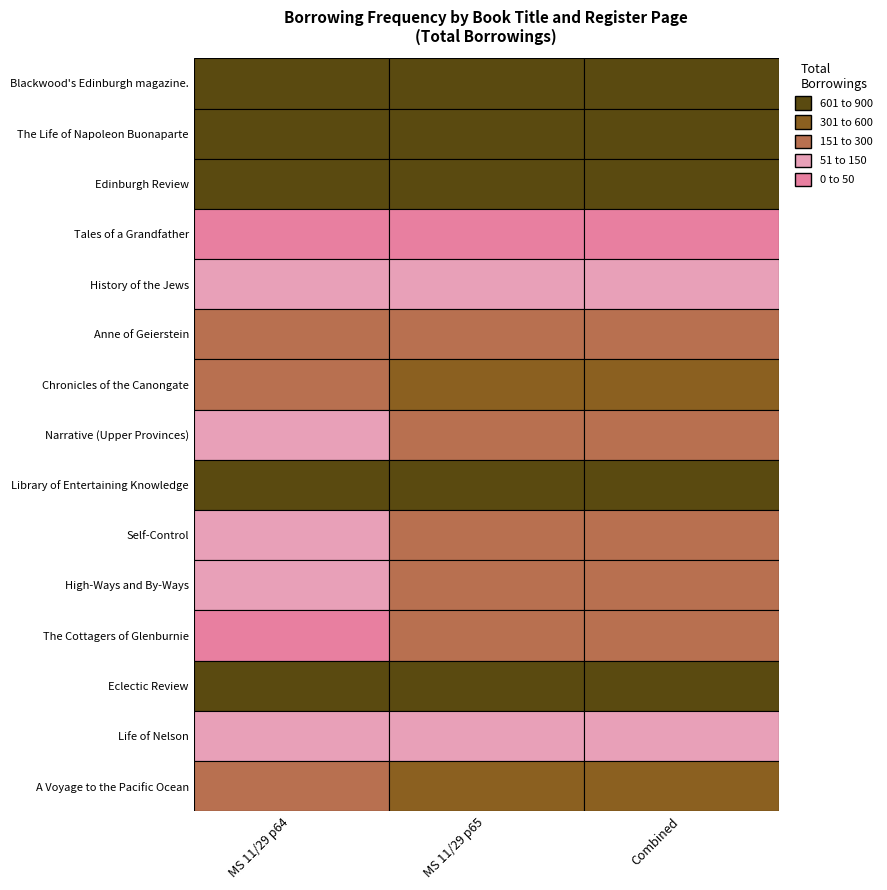

Is the value of The Cottagers of Glenburnie at MS 11/29 (p65) greater than the value of A Voyage to the Pacific Ocean at All Records?

No